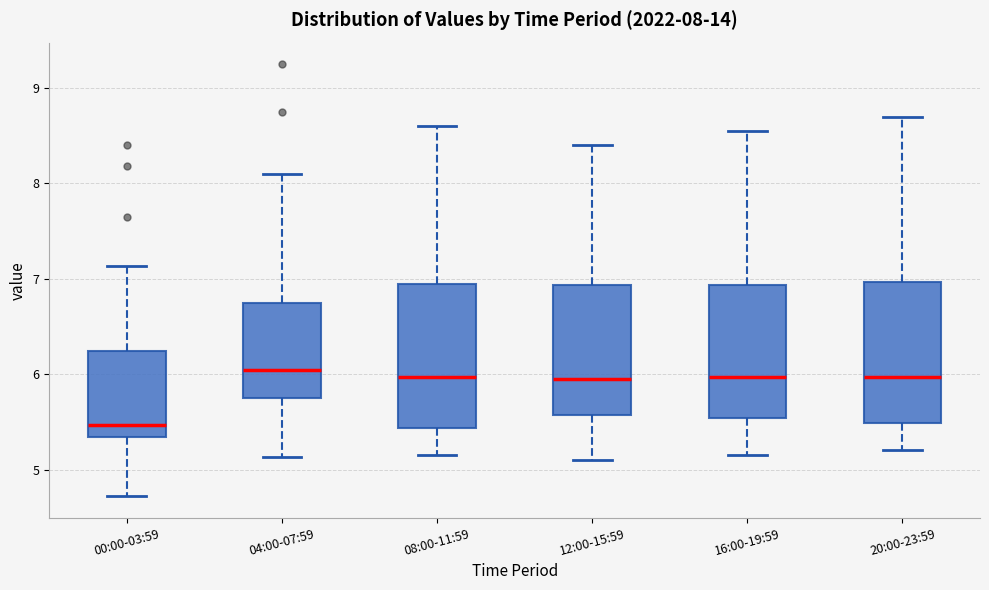

Which box's median line is the lowest?

00:00-03:59